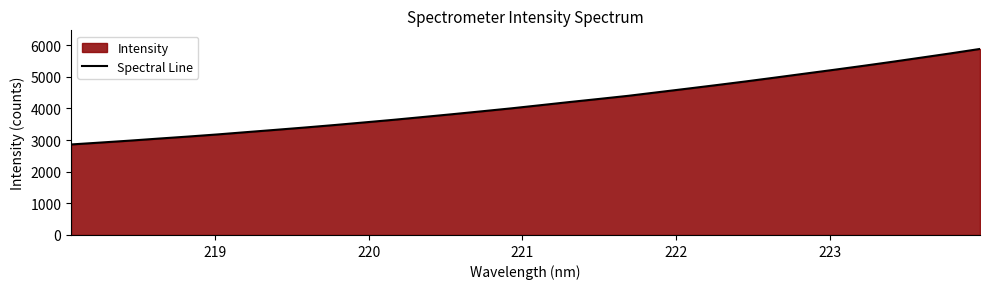

Does the chart have visible grid lines?

No